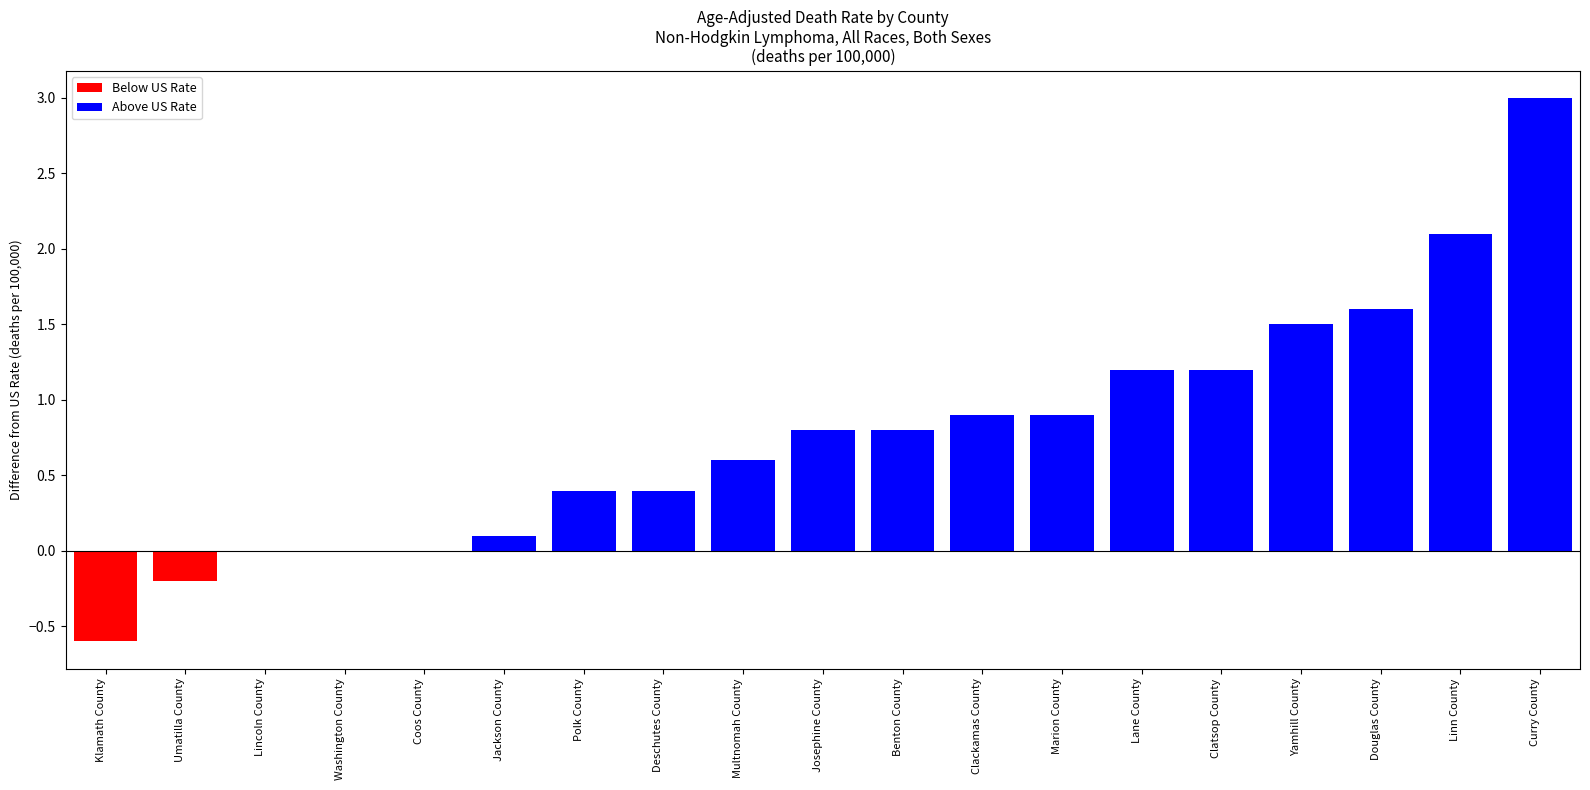

What value does the data have at Linn County?

2.1